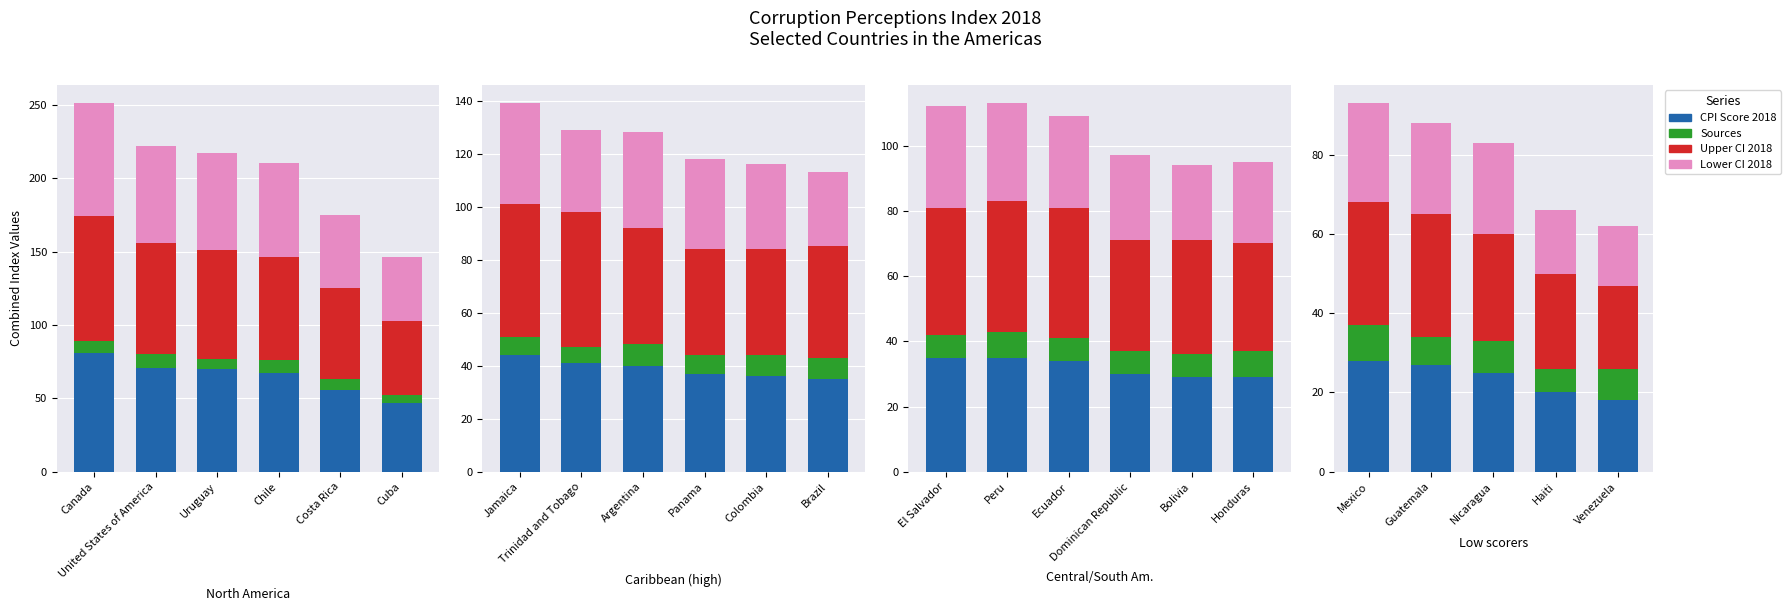

How many distinct data groups are displayed?

4